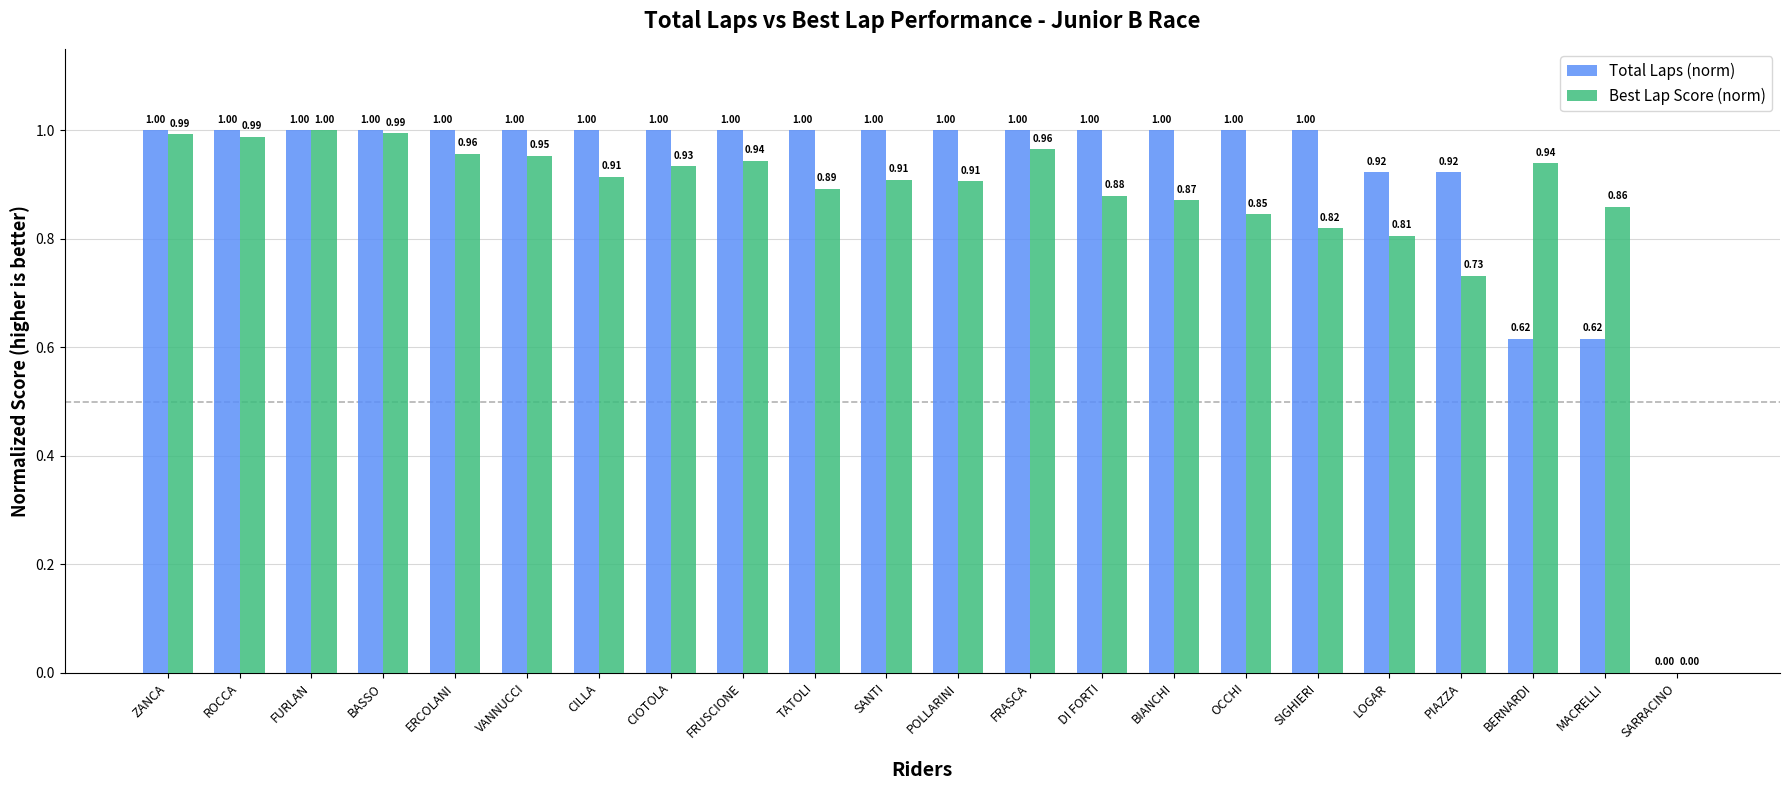

At which category is the sum across all series the highest?

FURLAN